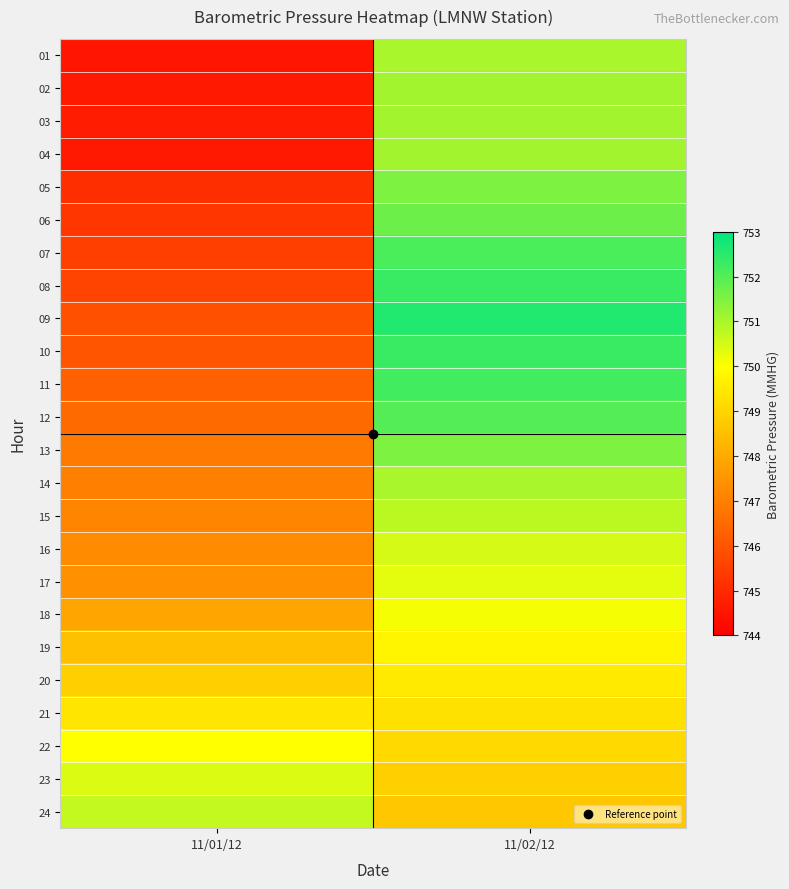

What is the total value across all series at 11/01/12?

17926.1